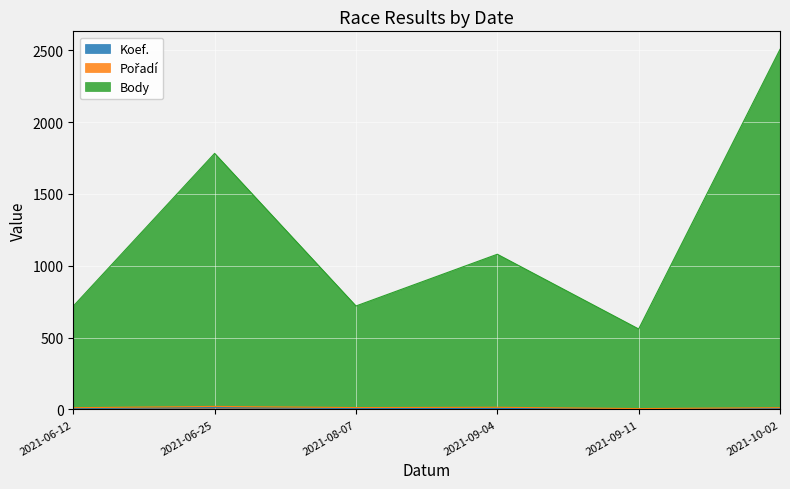

What is the lowest value of the Body series?

560